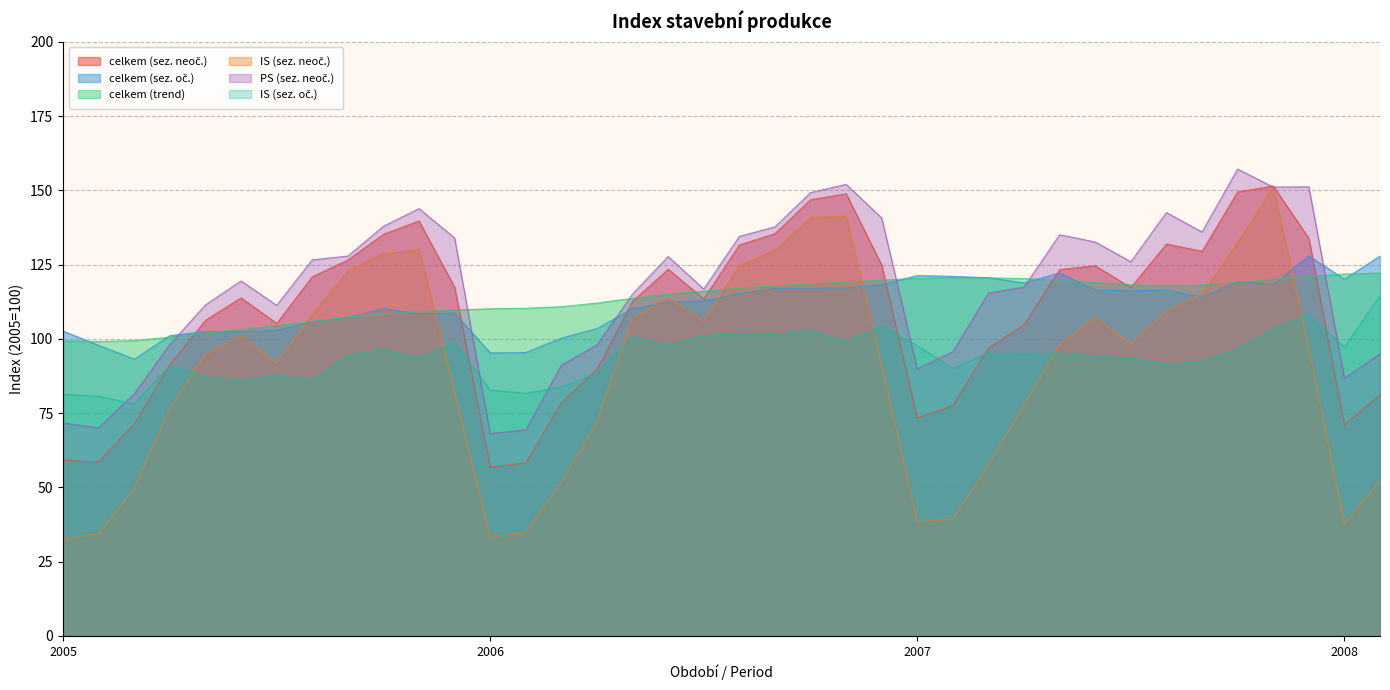

At which category is the sum across all series the highest?

34